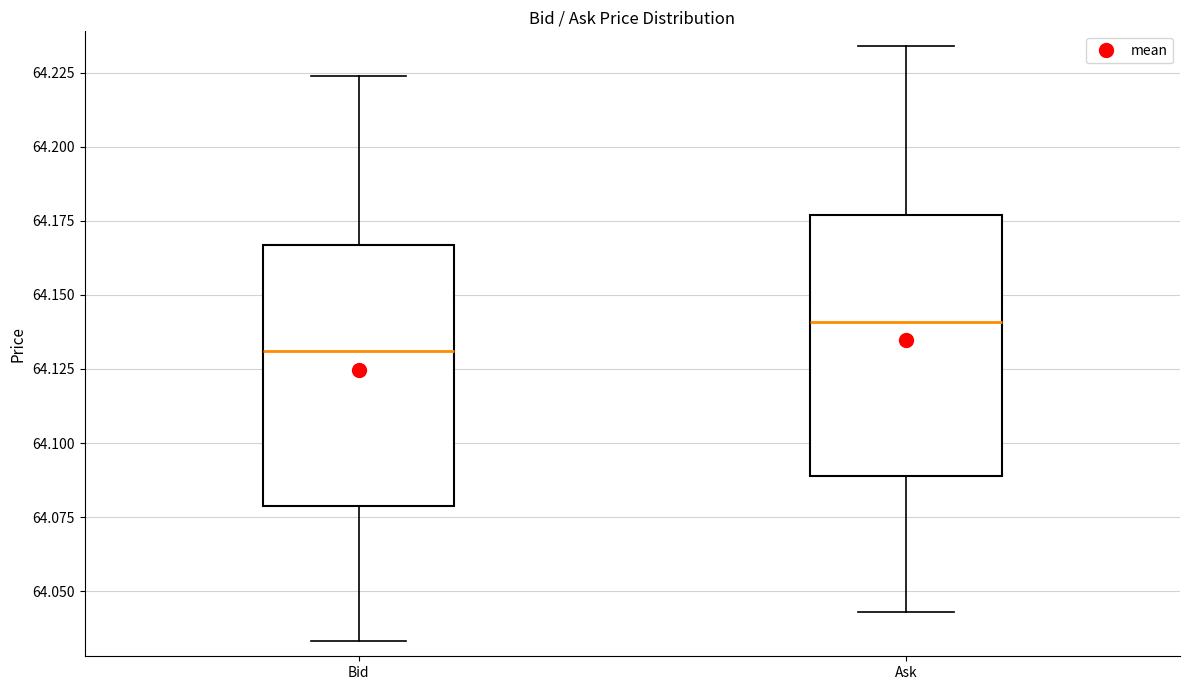

Which box has the lowest median line?

Bid